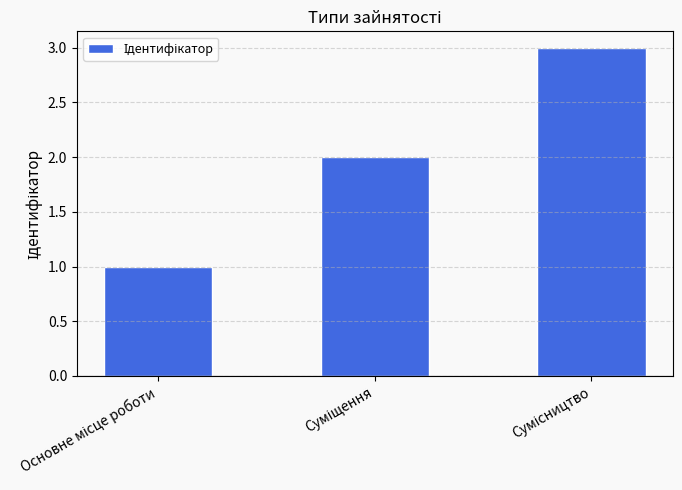

What is the sum of all values?

6